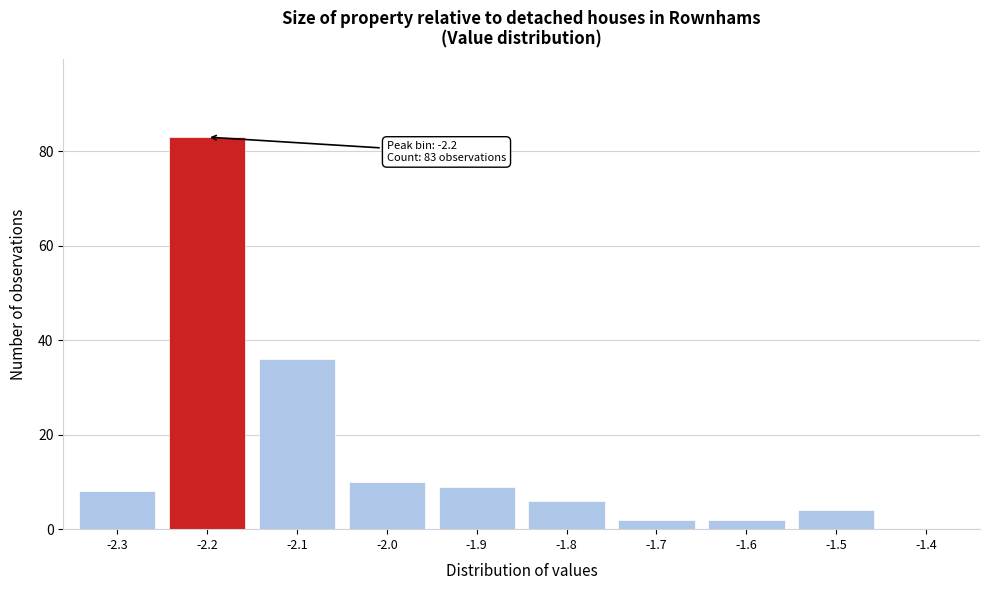

Reading right to left, what are all the values shown in this chart?

-1.4=0	-1.5=4	-1.6=2	-1.7=2	-1.8=6	-1.9=9	-2.0=10	-2.1=36	-2.2=83	-2.3=8